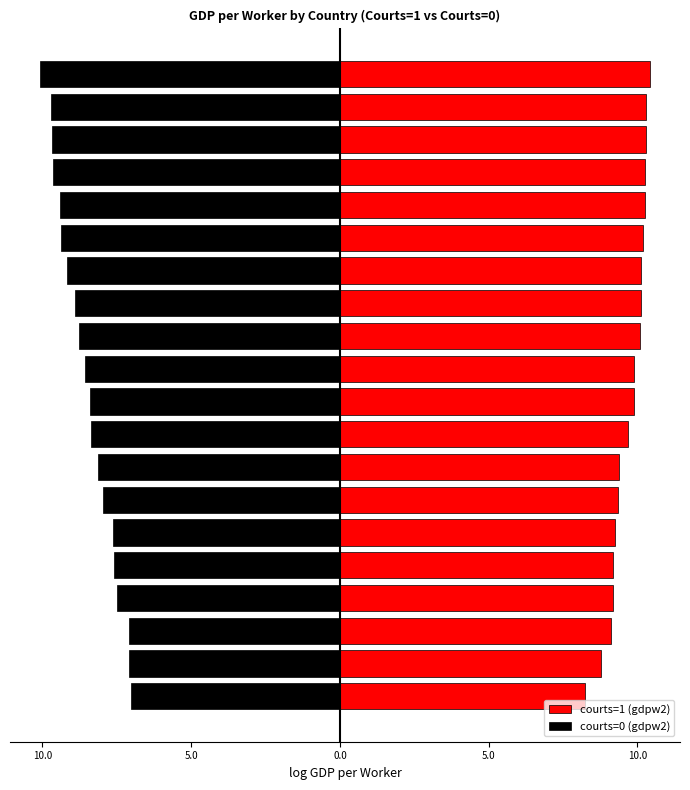

Reading right to left, list all the values displayed in this chart.

courts=1 (gdpw2): 10.4	10.3	10.3	10.3	10.3	10.2	10.1	10.1	10.1	9.9	9.9	9.7	9.4	9.4	9.3	9.2	9.2	9.1	8.8	8.2
courts=0 (gdpw2): -10.1	-9.7	-9.7	-9.7	-9.4	-9.4	-9.2	-8.9	-8.8	-8.6	-8.4	-8.4	-8.1	-8.0	-7.6	-7.6	-7.5	-7.1	-7.1	-7.0